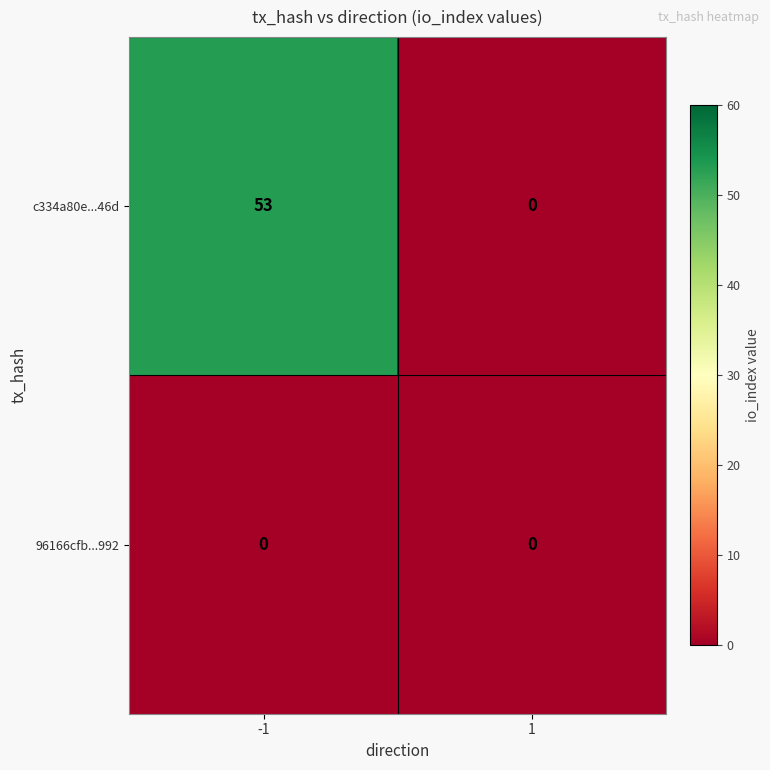

Which series has the largest total across all categories?

c334a80e...46d